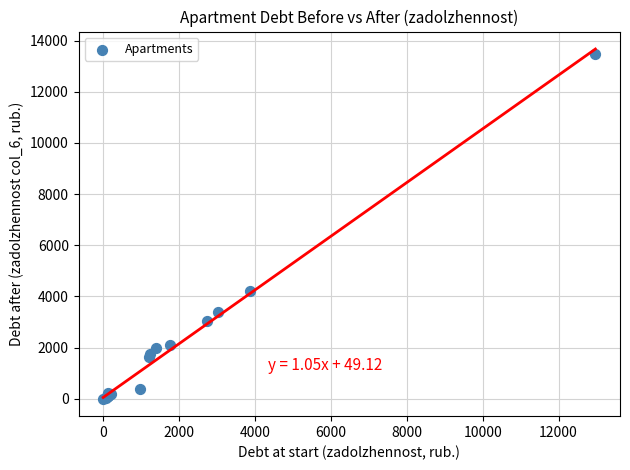

What Y value in the scatter plot is closest to 6746?

4204.8